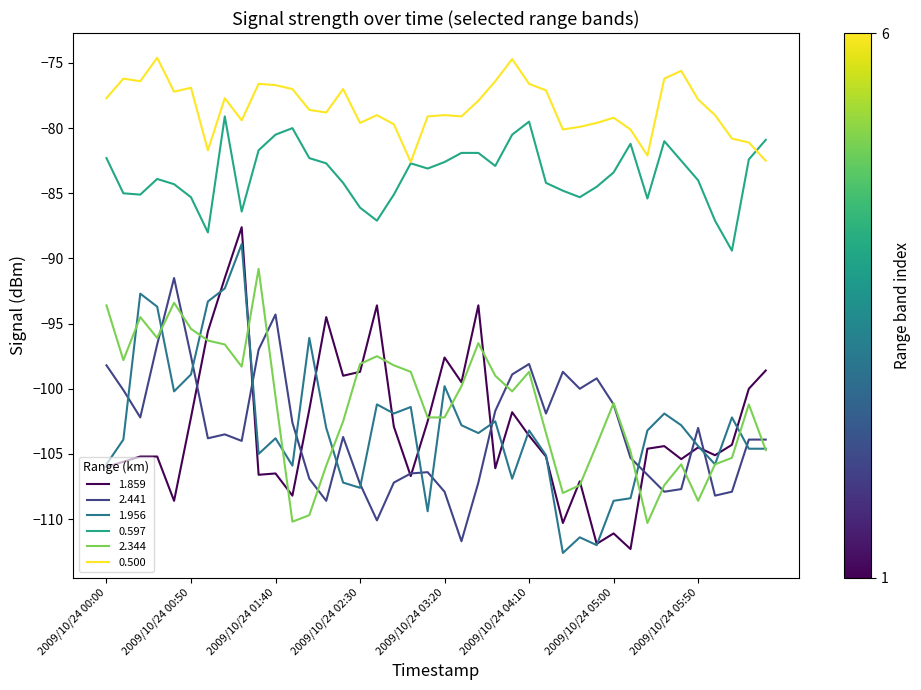

What is the greatest value displayed?

-74.6